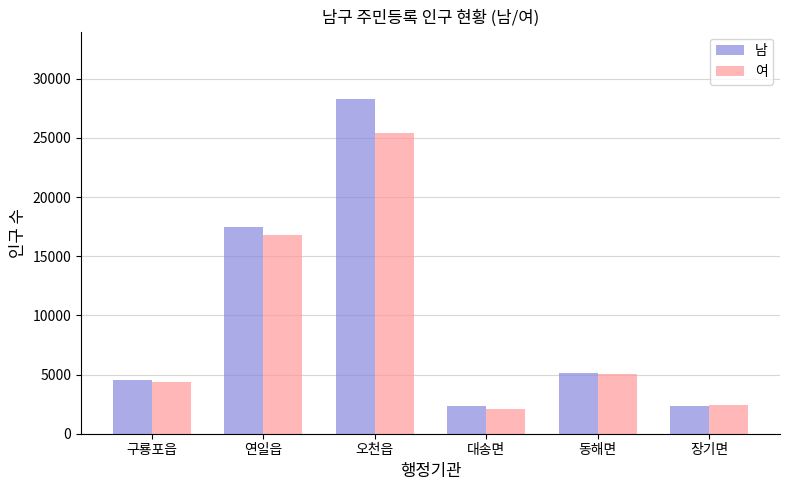

Rank the series by their average value, from lowest to highest.

여, 남